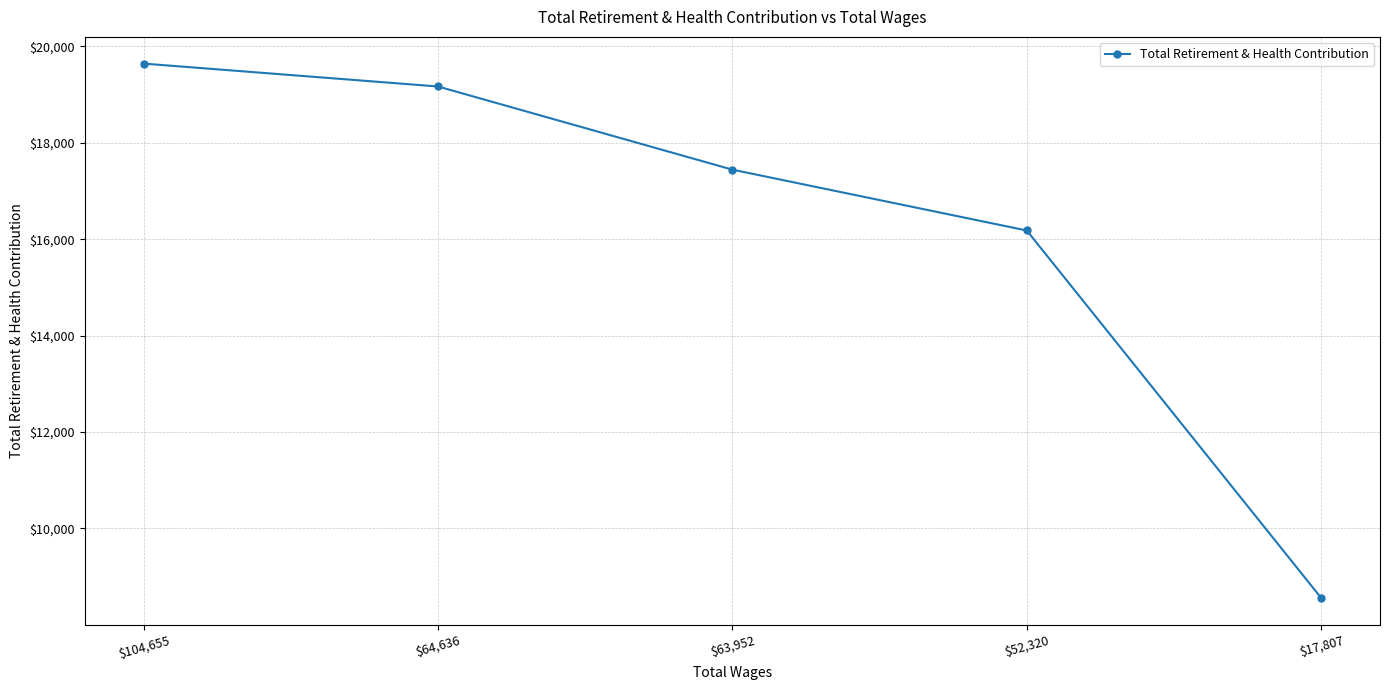

Does the chart have visible grid lines?

Yes